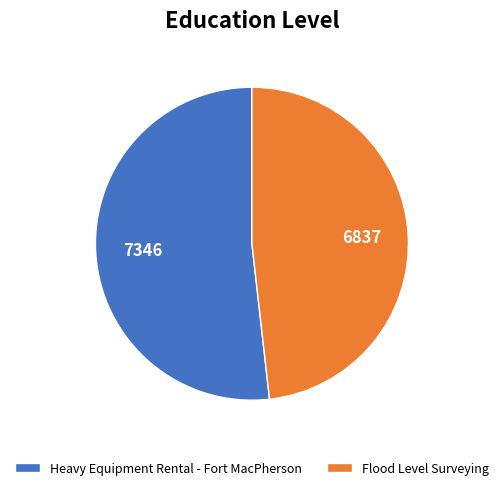

Approximately how many times larger is the value at Flood Level Surveying compared to Heavy Equipment Rental - Fort MacPherson?

0.9